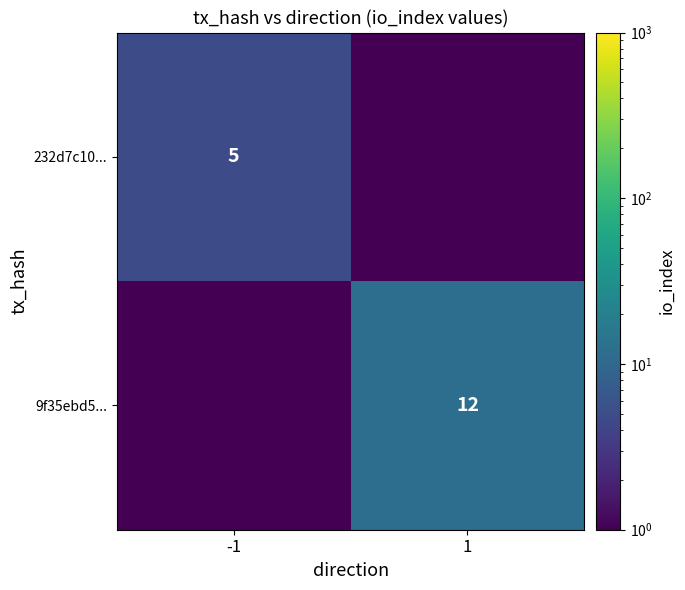

True or false: 232d7c10... has a value of 5.0 at -1.

True